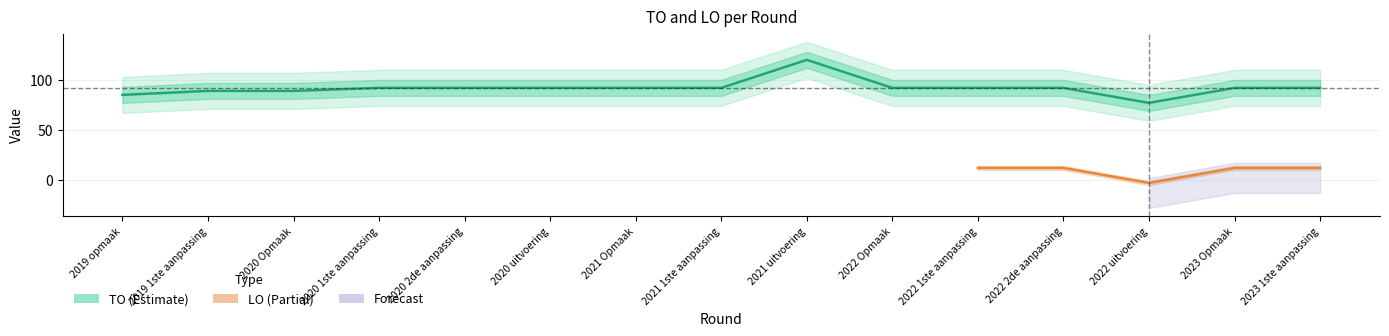

What is the change in value from 2022 2de aanpassing to 2022 uitvoering?

-15